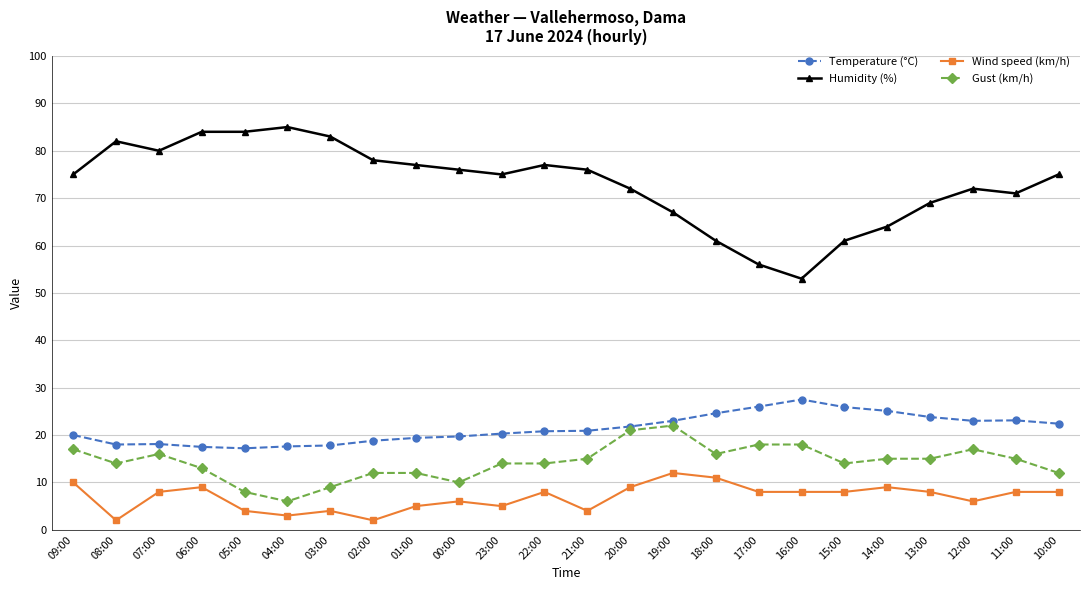

How many lines are shown in the chart?

4